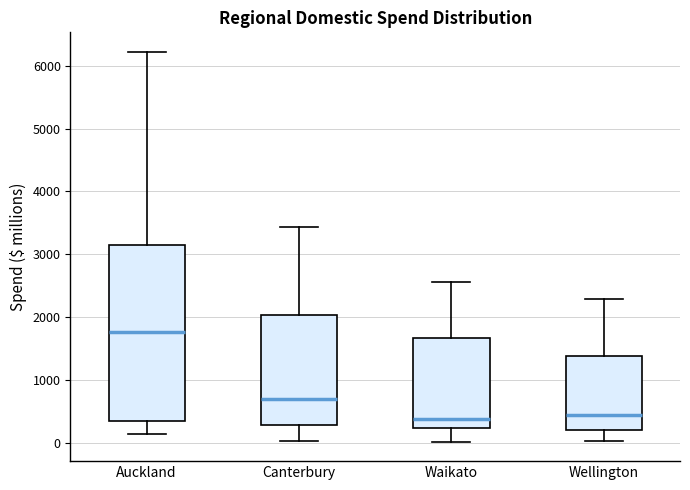

Reading left to right, read every box against the y-axis: the position of its median line, the range the box covers, and the ends of its whiskers. The values are not printed on the chart, so give them approximately, as read against the axis.

Auckland: median 1800, box 400 to 3100, whiskers 100 to 6200
Canterbury: median 700, box 300 to 2000, whiskers 0 to 3400
Waikato: median 400, box 200 to 1700, whiskers 0 to 2600
Wellington: median 400, box 200 to 1400, whiskers 0 to 2300